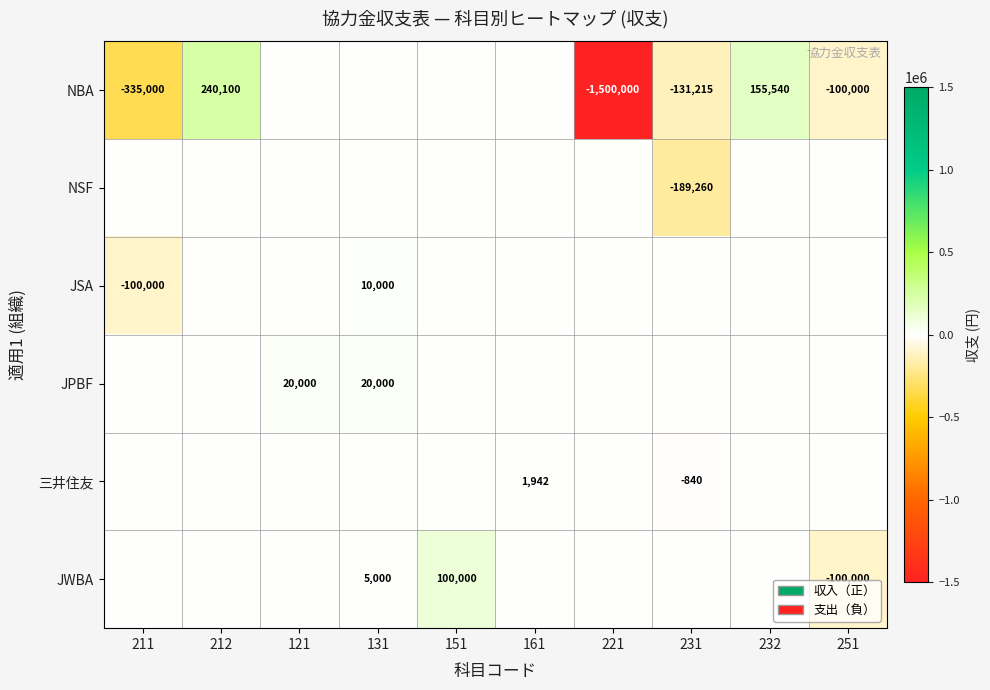

The JSA series shows 10000 at 131. True or false?

True